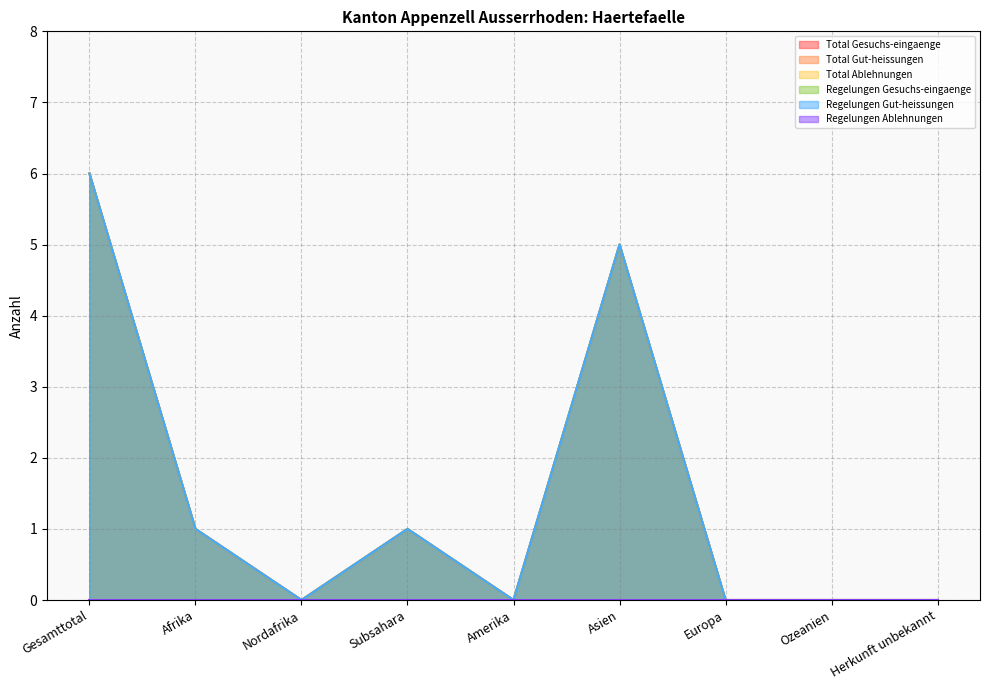

At how many categories does at least one series exceed 4?

2